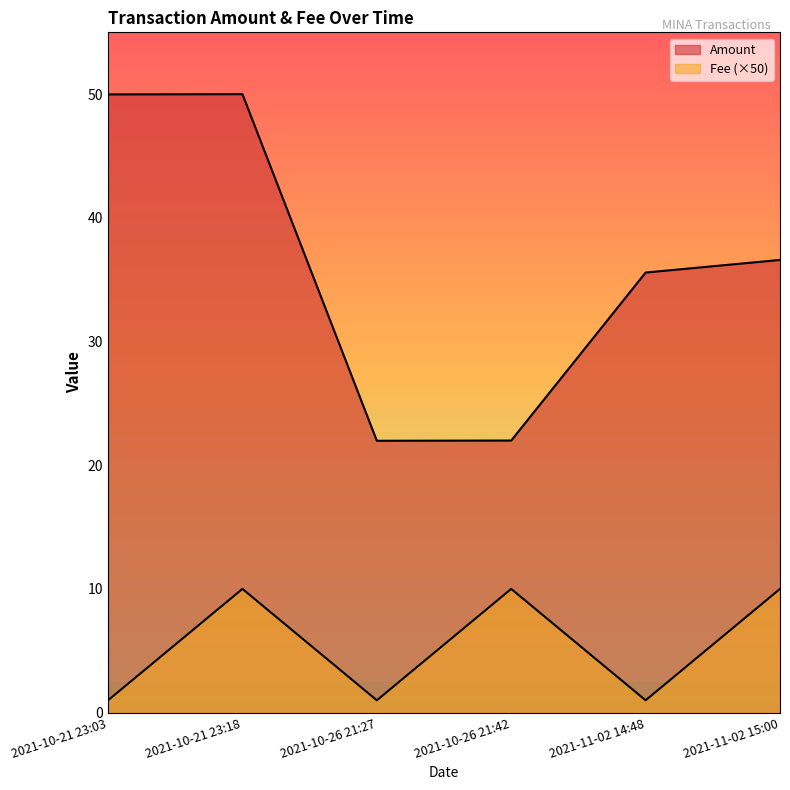

True or false: Amount has more than 2 interior local peaks.

False